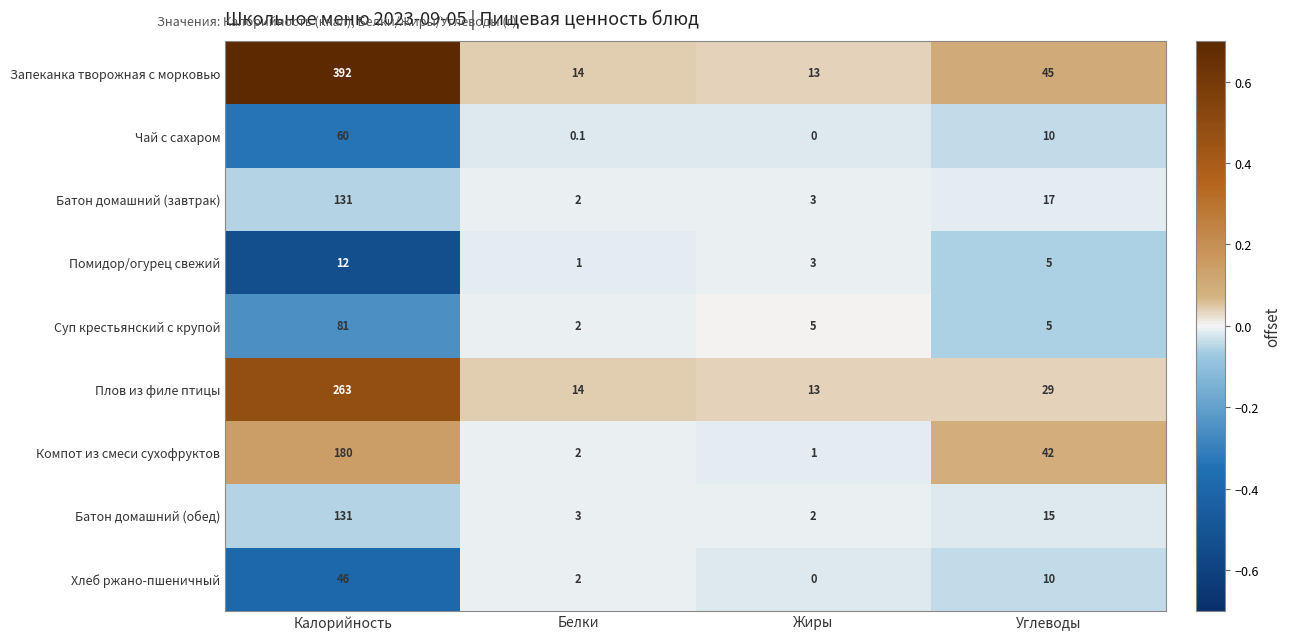

What is the difference between the maximum and second lowest values in the Запеканка творожная с морковью series?

378.0